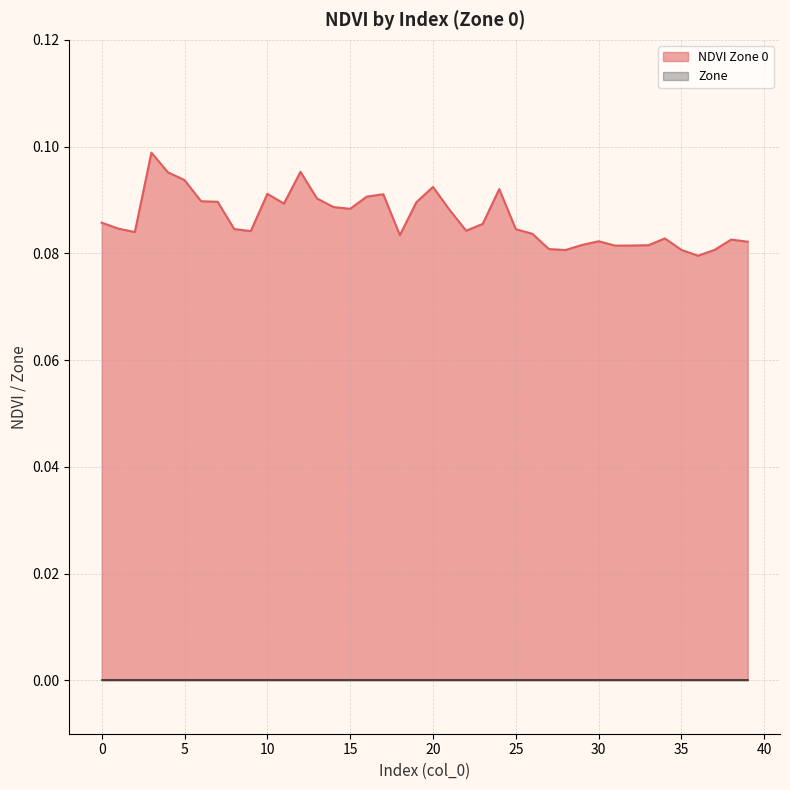

What is the value of the 23rd point from the left?

0.1